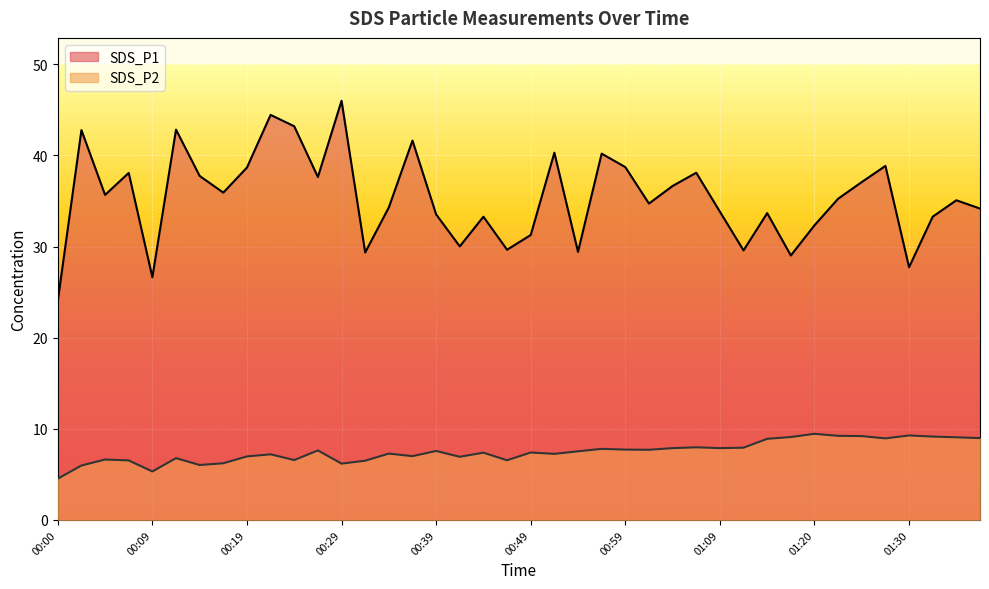

Reading left to right, what are all the values shown in this chart?

SDS_P1: 24.0	42.8	35.7	38.1	26.6	42.8	37.8	35.9	38.7	44.5	43.2	37.6	46.0	29.4	34.3	41.6	33.5	30.0	33.3	29.6	31.3	40.3	29.4	40.2	38.7	34.7	36.6	38.1	33.8	29.6	33.7	29.0	32.3	35.2	37.1	38.9	27.7	33.3	35.1	34.2
SDS_P2: 4.5	6.0	6.6	6.5	5.3	6.8	6.0	6.2	7.0	7.2	6.6	7.6	6.2	6.5	7.3	7.0	7.6	6.9	7.4	6.5	7.4	7.2	7.5	7.8	7.7	7.7	7.9	8.0	7.9	7.9	8.9	9.1	9.4	9.2	9.2	8.9	9.3	9.2	9.1	9.0